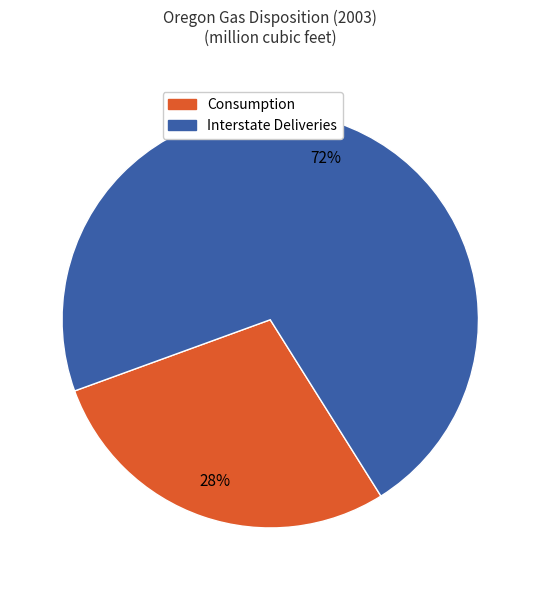

To the nearest percent, what is the average slice percentage?

50%